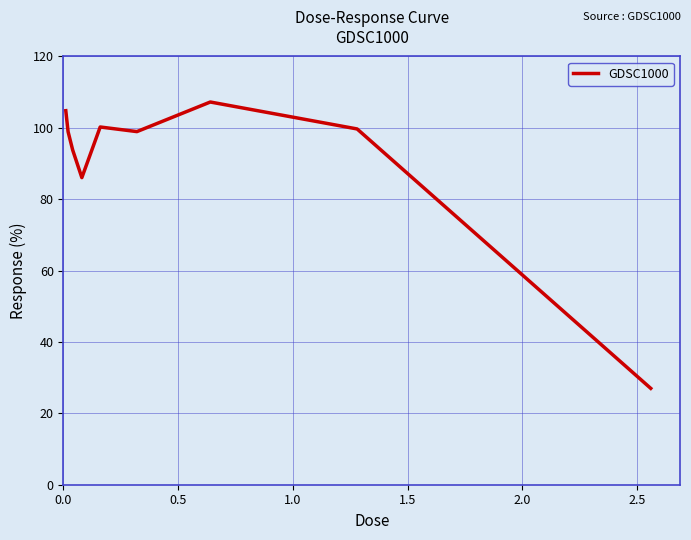

What is the difference between the maximum and minimum values?

80.2